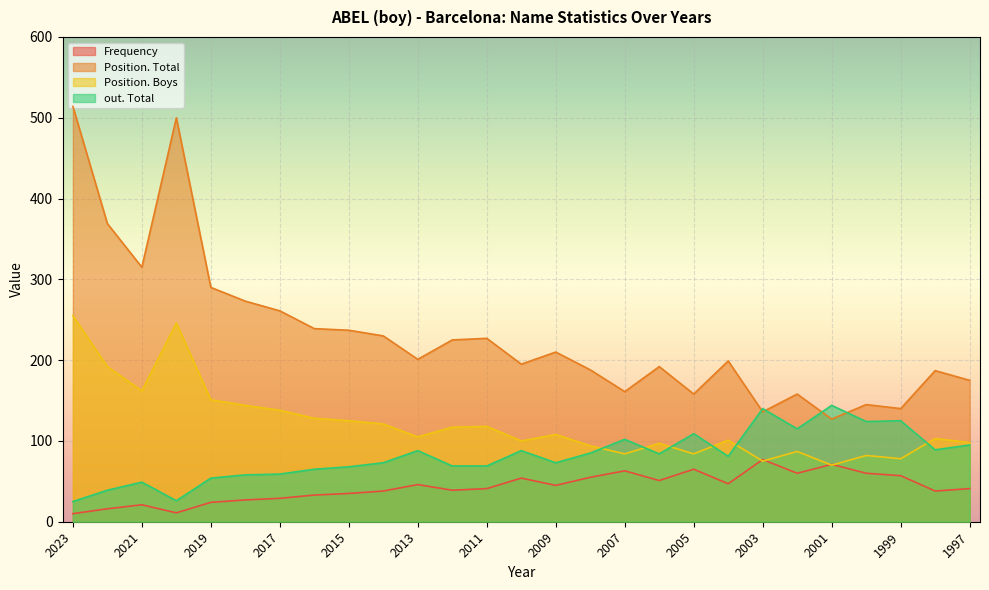

True or false: Position. Boys has more than 2 points higher than both neighbors.

True